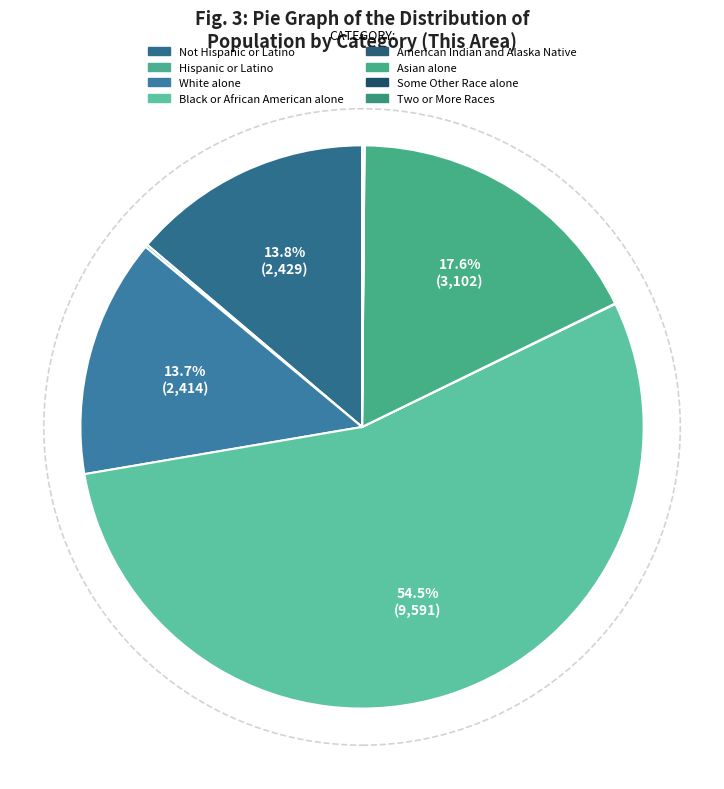

Combined, do Two or More Races and Black or African American alone account for over 50%?

Yes